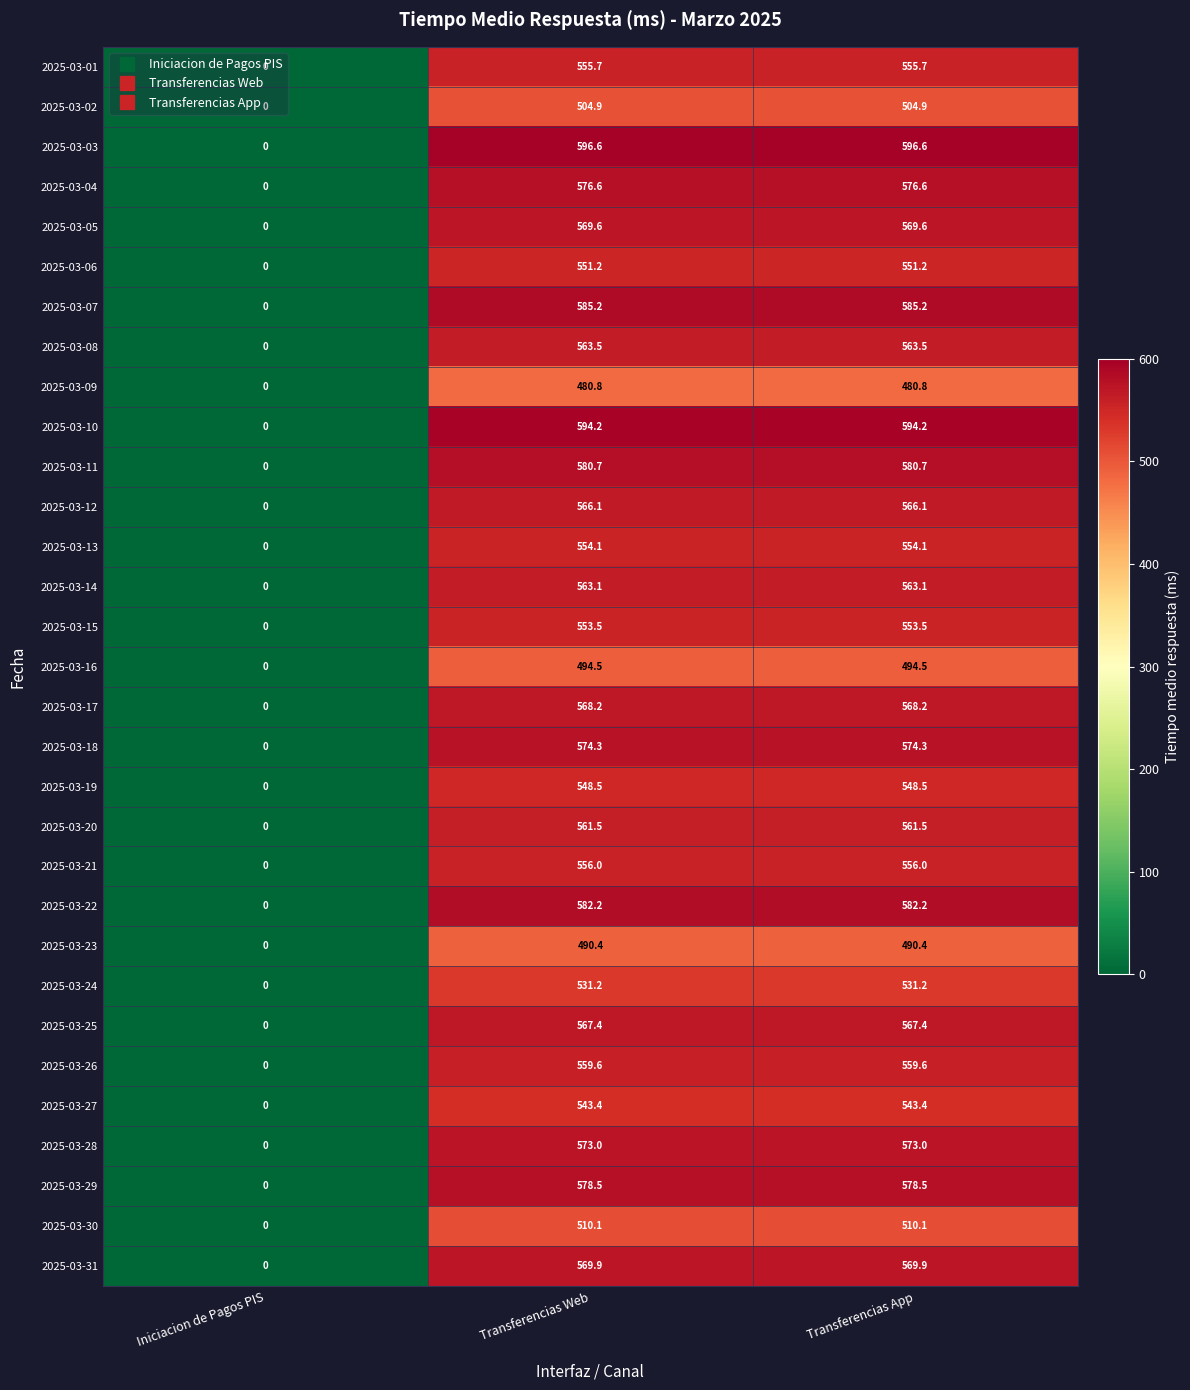

At which label does 2025-03-08 first exceed 563?

Transferencias Web